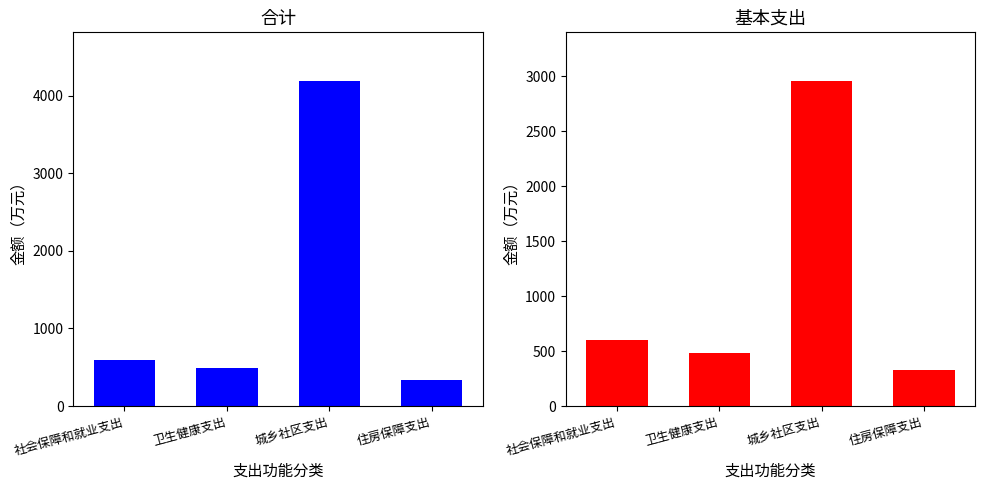

What is the value of the 基本支出 bar at the 4th from the left?

331.9